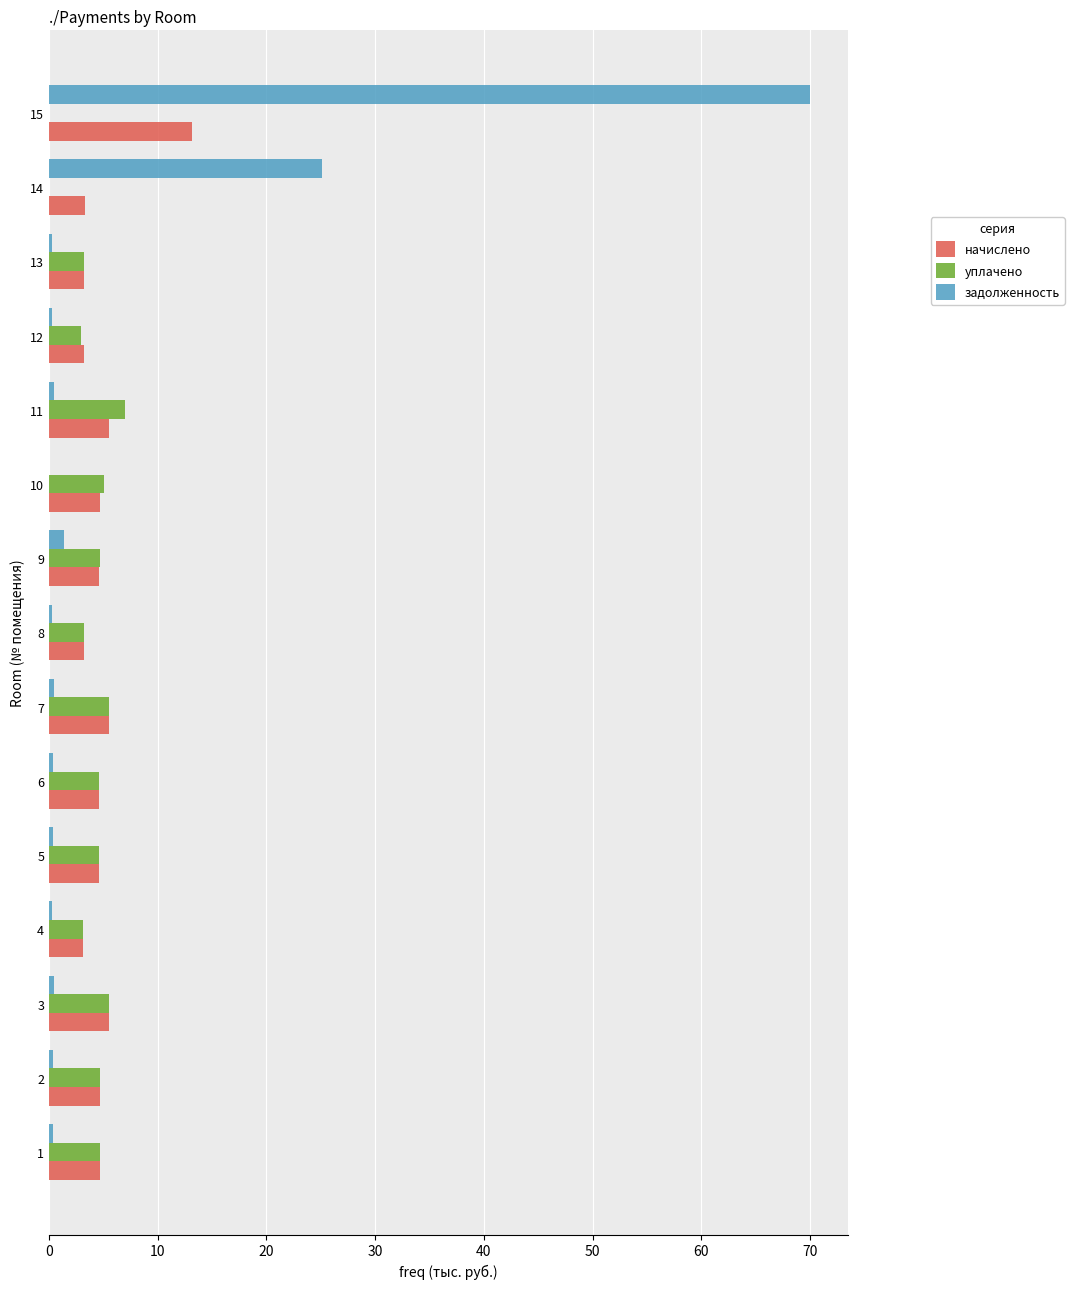

How many categories are shown in the chart?

15